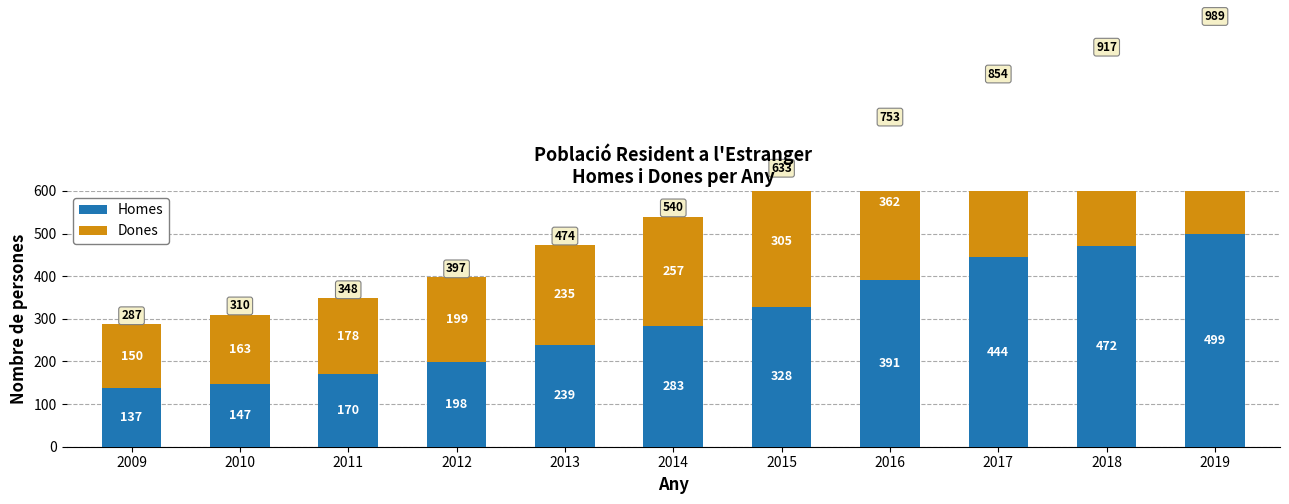

Reading left to right, extract all data points from this chart.

Homes: 137	147	170	198	239	283	328	391	444	472	499
Dones: 150	163	178	199	235	257	305	362	410	445	490